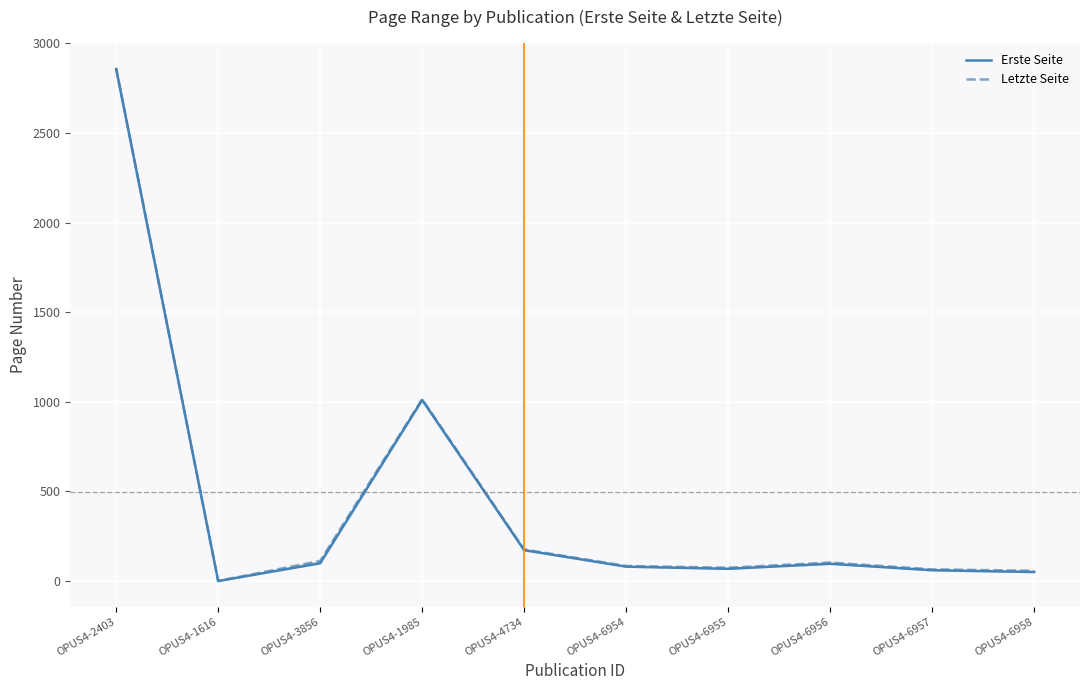

Is the value of Erste Seite at OPUS4-6958 greater than the value of Letzte Seite at OPUS4-6957?

No